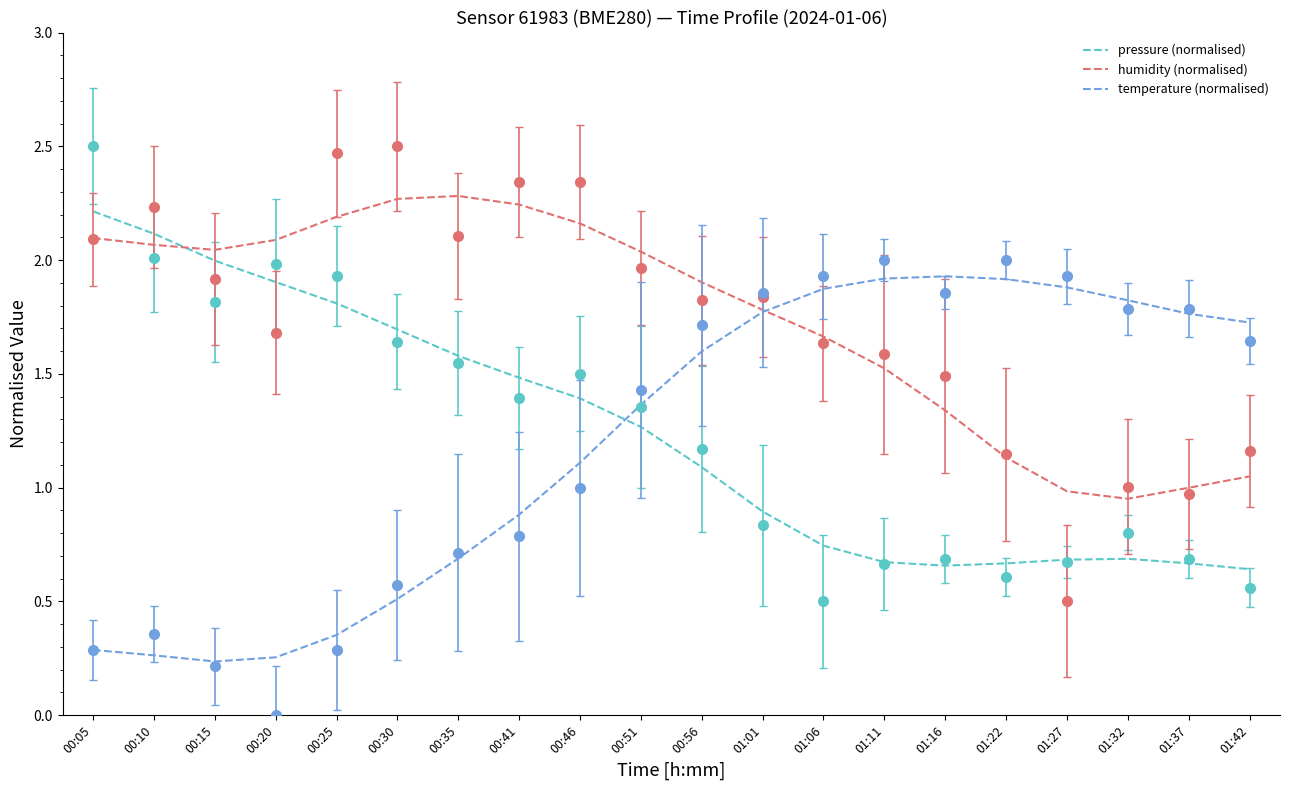

What is the difference between the maximum and second lowest values in the humidity (normalised) series?

1.3